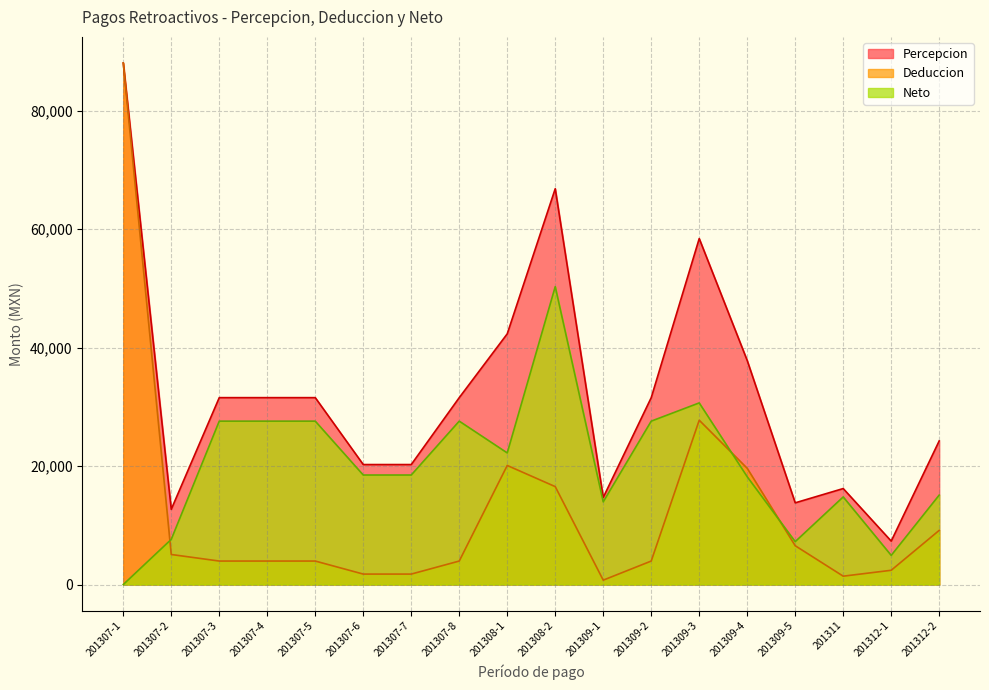

At which label is Deduccion closest to 44402?

201309-3